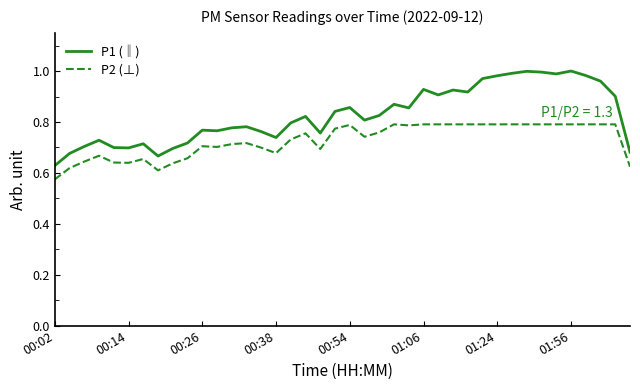

What is the sum of all P1 (‖) values?

33.1